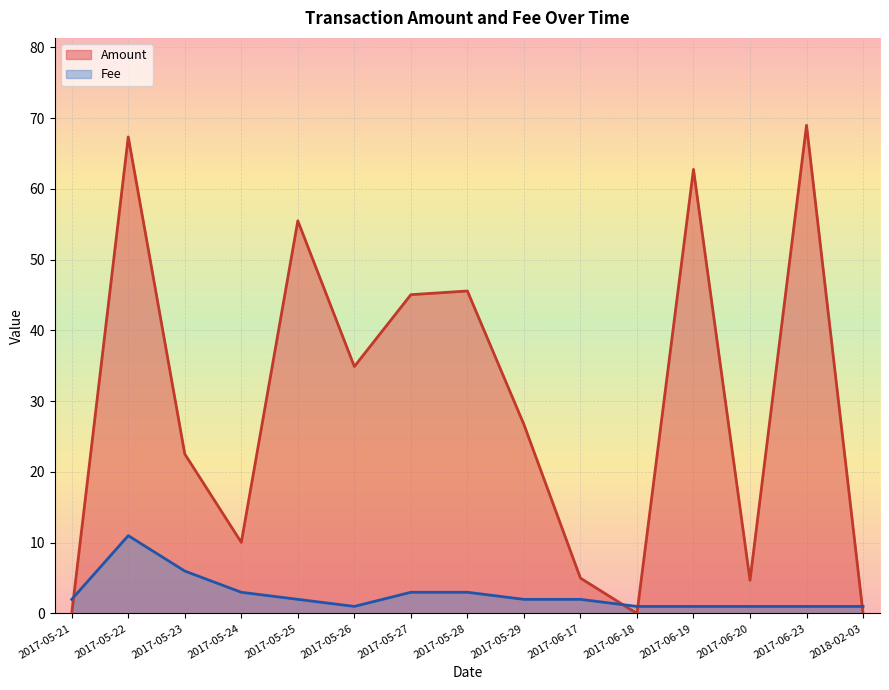

What position from the right is 2017-05-24?

12